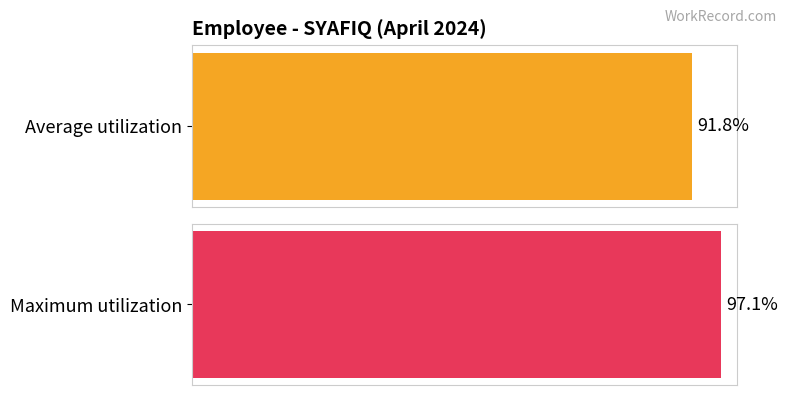

What are all the series names shown in the legend?

Average utilization, Maximum utilization